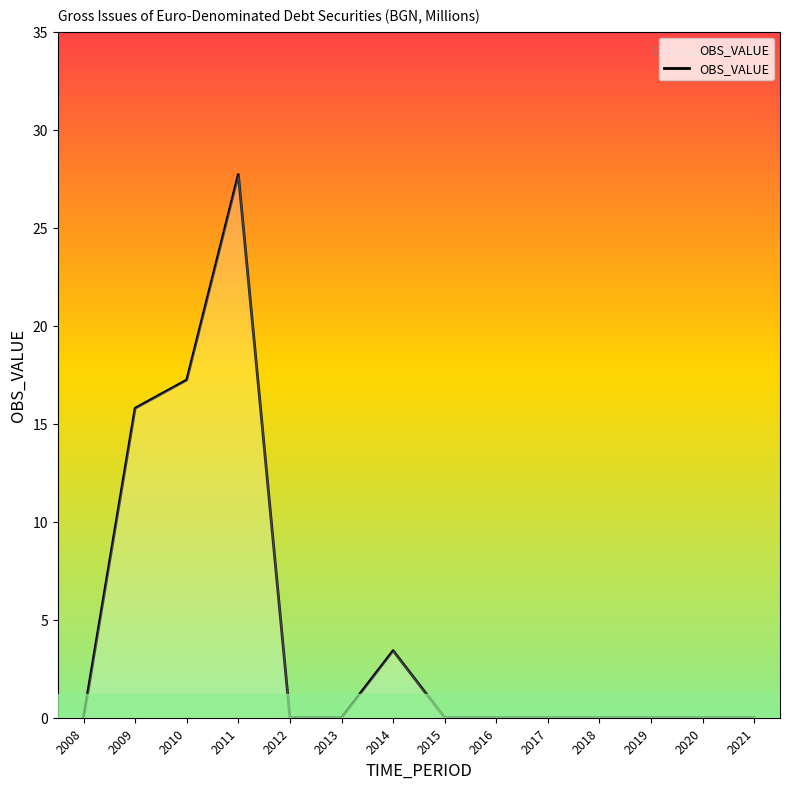

At which category does the data reach its first local peak?

2011